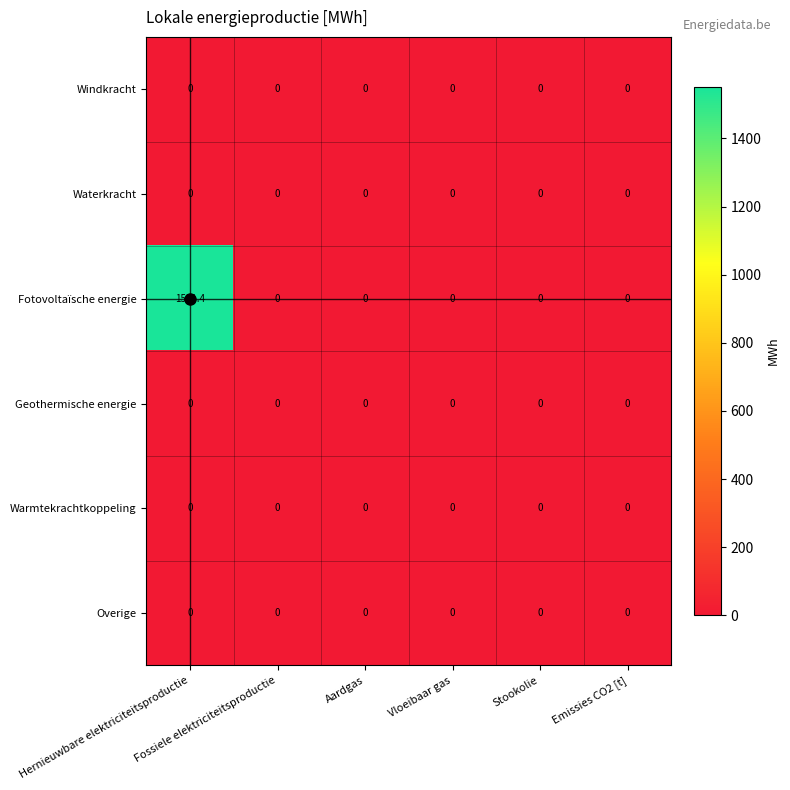

Which series has the largest total across all categories?

Fotovoltaïsche energie